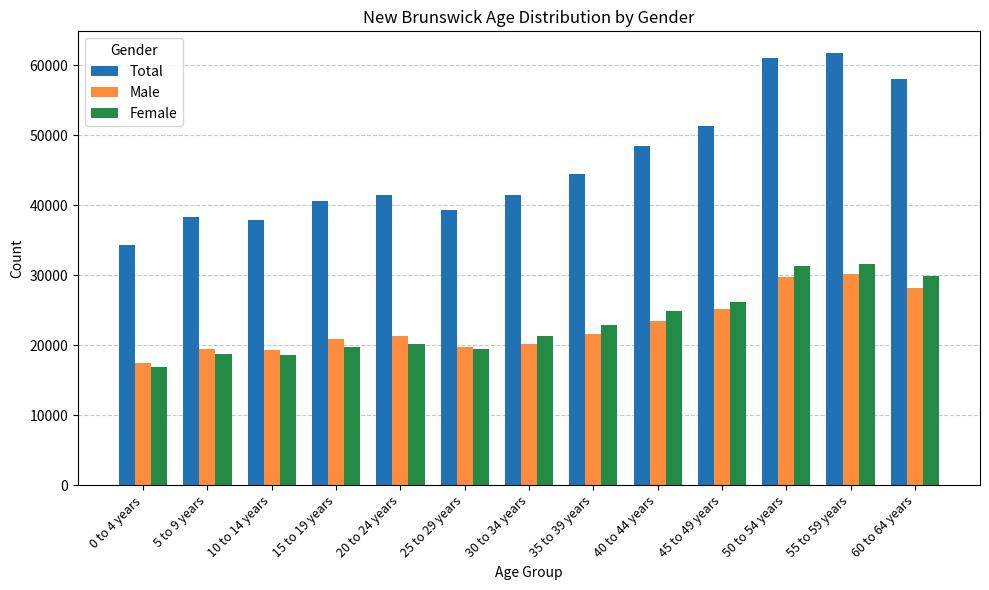

The value of Total at 25 to 29 years is 39245. True or false?

True